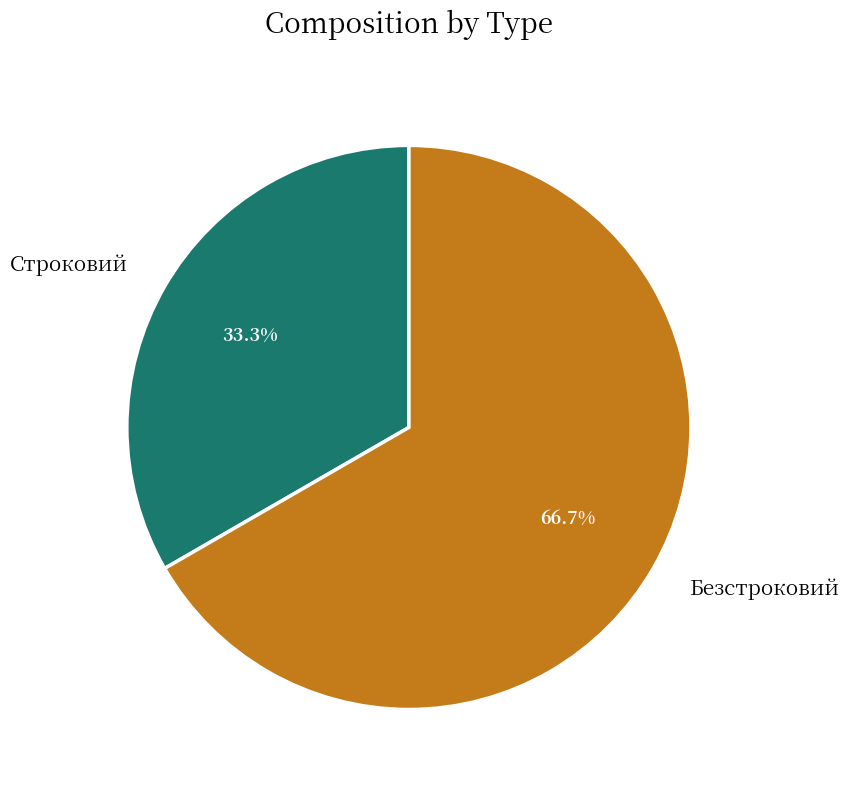

What is the total percentage of Строковий and Безстроковий?

100.0%